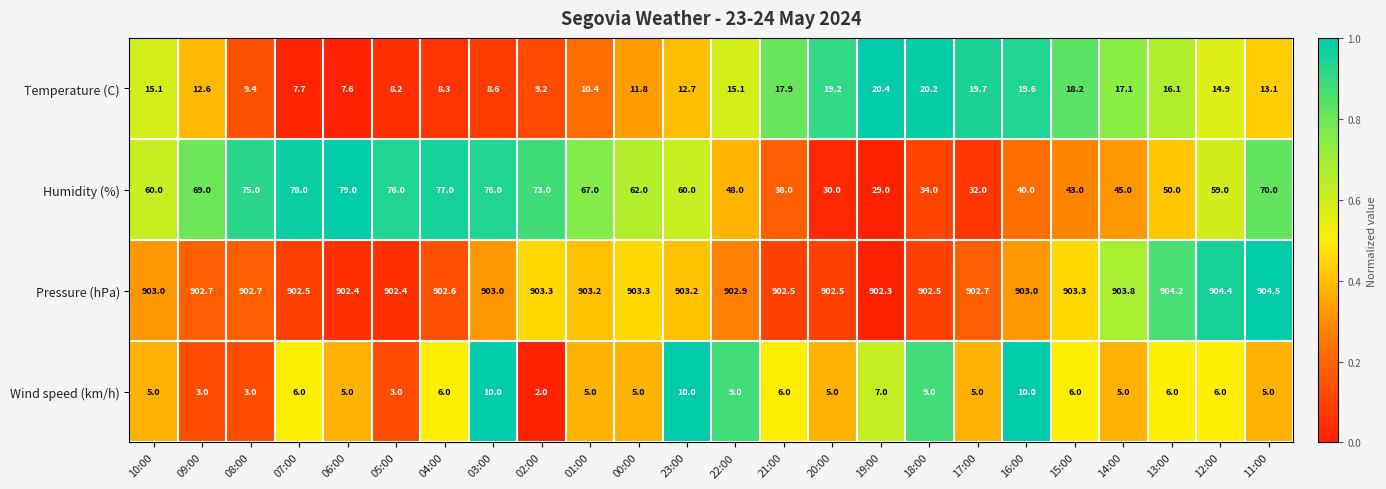

How many data points in Wind speed (km/h) are less than 6?

12